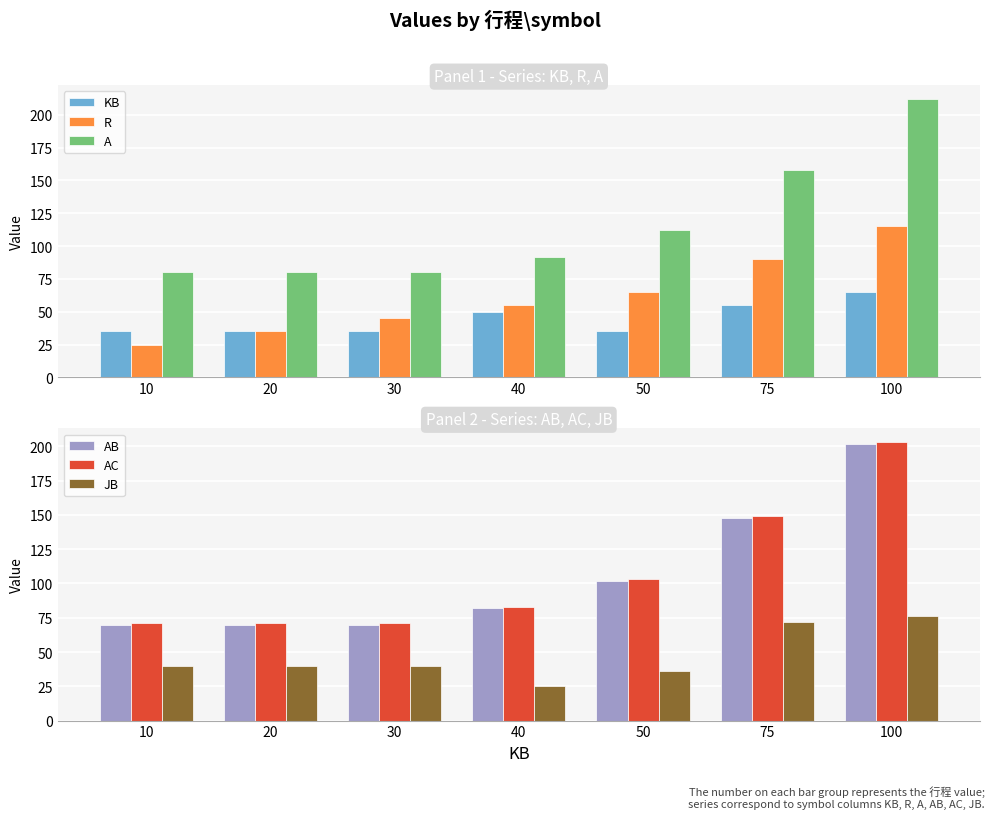

How many data points in JB are above 40?

2